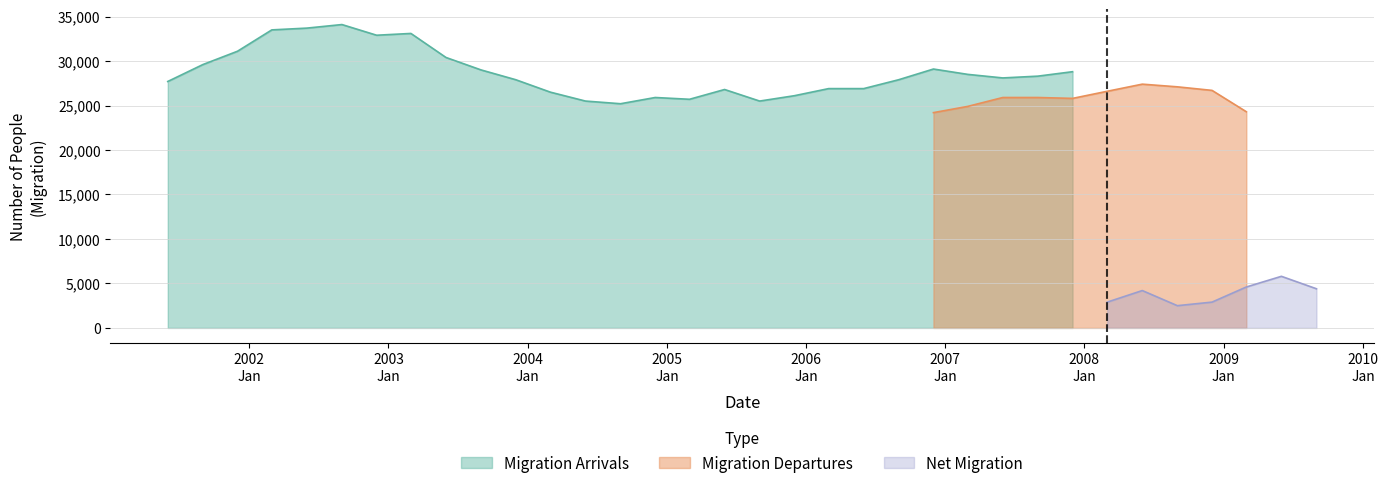

What is the highest value of the Migration Arrivals series?

34100